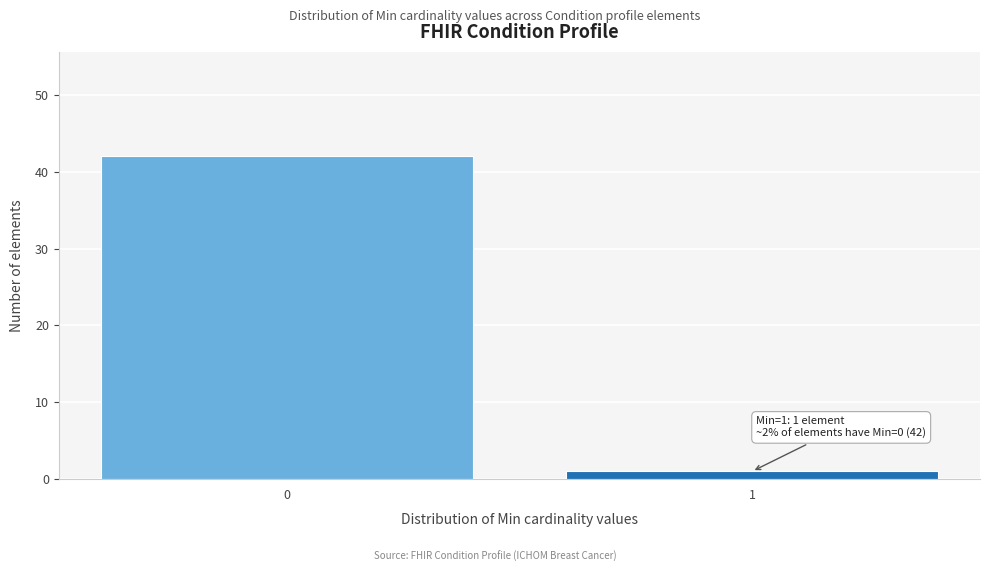

Reading left to right, extract all data points from this chart.

42	1